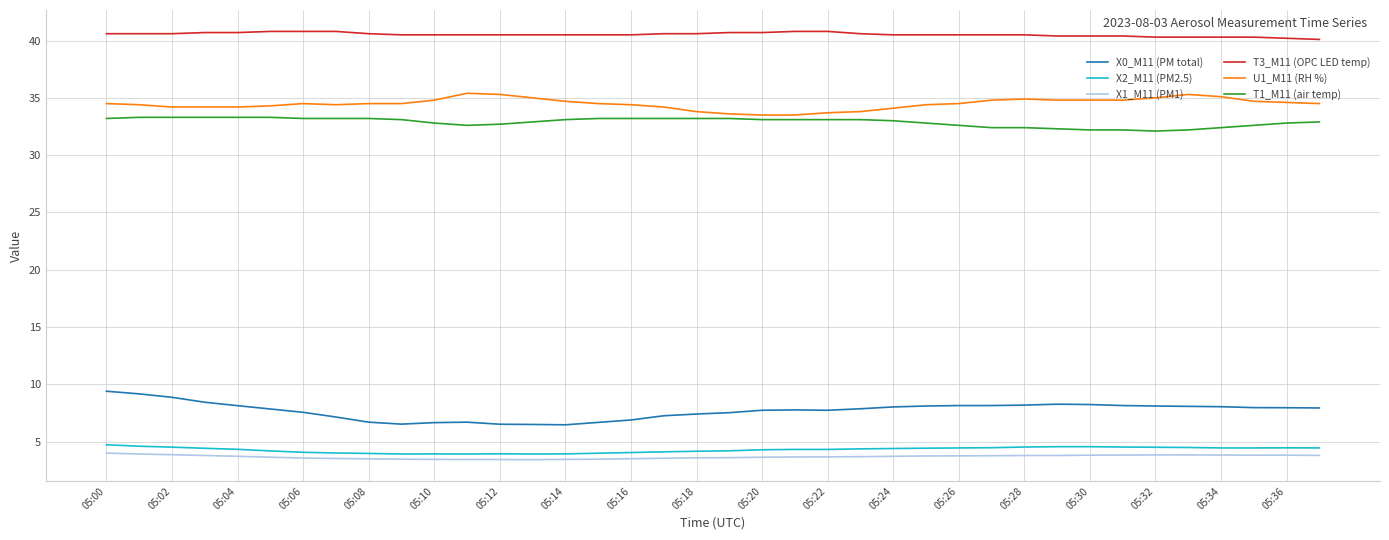

True or false: X2_M11 (PM2.5) and X0_M11 (PM total) intersect in this chart.

False